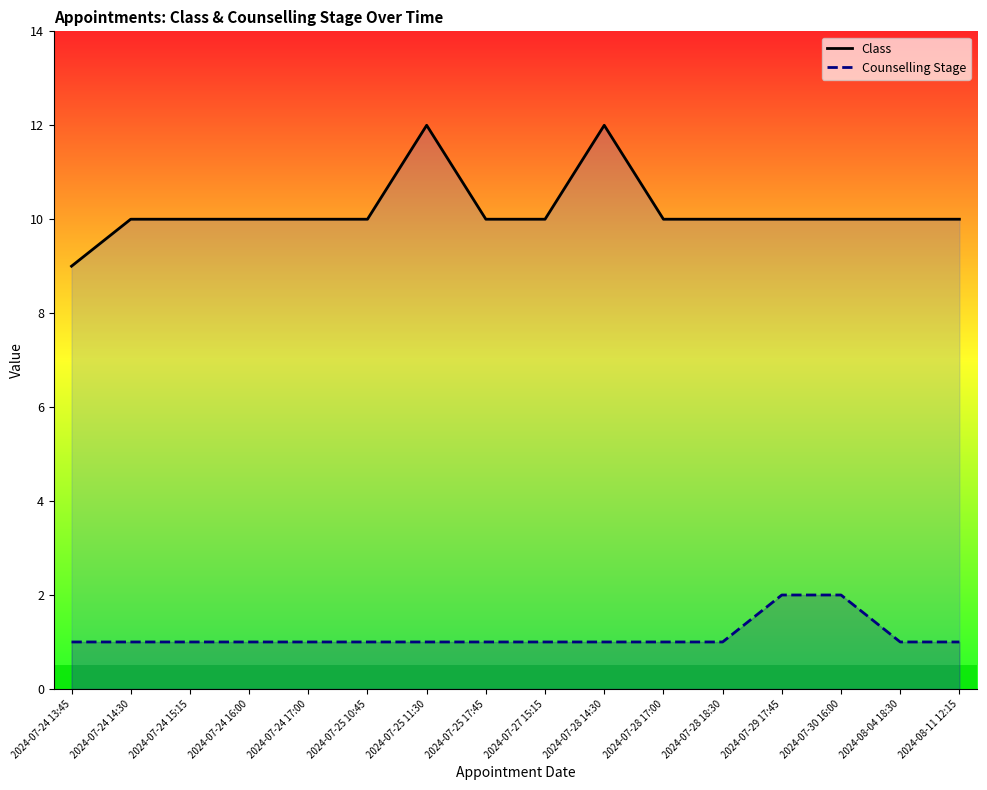

List the labels in order of Counselling Stage value, largest first.

2024-07-29 17:45, 2024-07-30 16:00, 2024-07-24 13:45, 2024-07-24 14:30, 2024-07-24 15:15, 2024-07-24 16:00, 2024-07-24 17:00, 2024-07-25 10:45, 2024-07-25 11:30, 2024-07-25 17:45, 2024-07-27 15:15, 2024-07-28 14:30, 2024-07-28 17:00, 2024-07-28 18:30, 2024-08-04 18:30, 2024-08-11 12:15